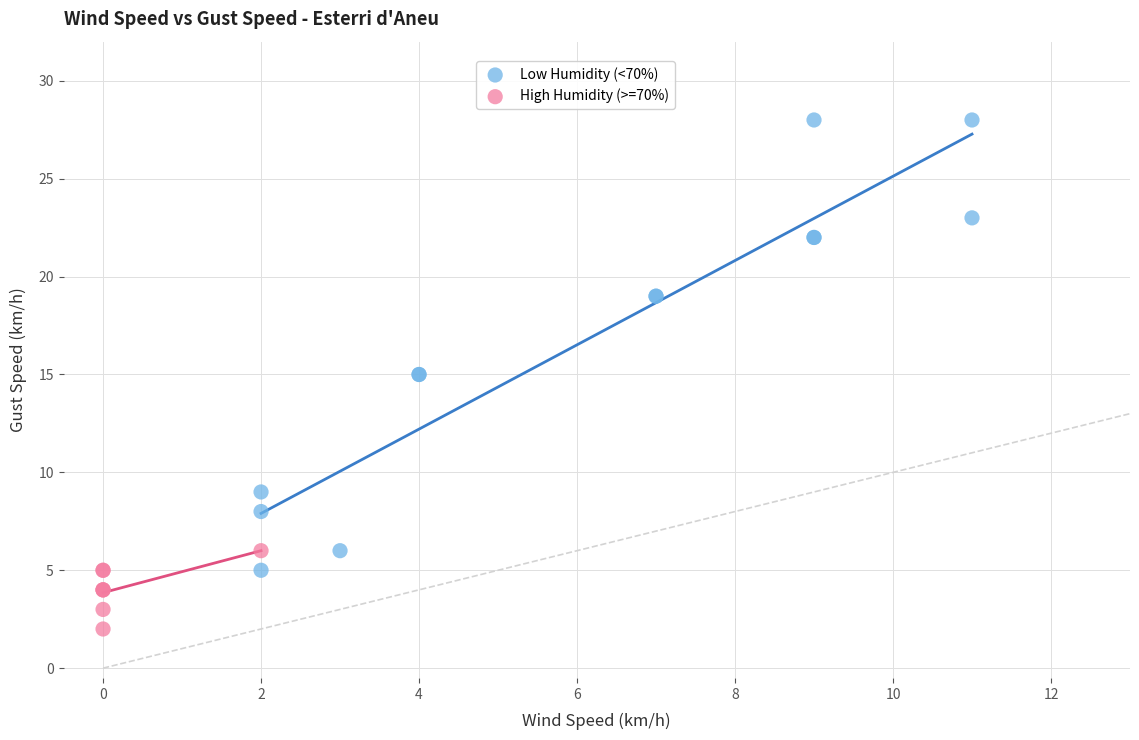

Which series reaches the minimum Y coordinate?

High Humidity (>=70%)